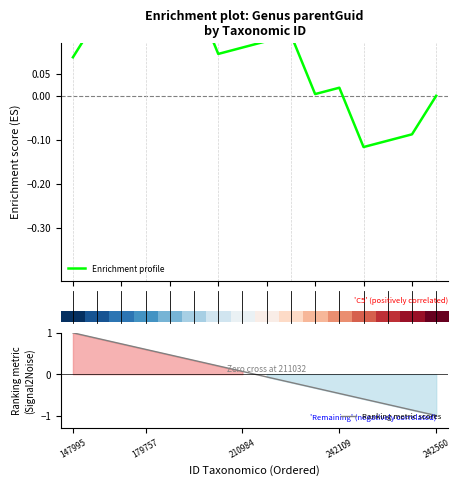

Does the chart have visible grid lines?

No